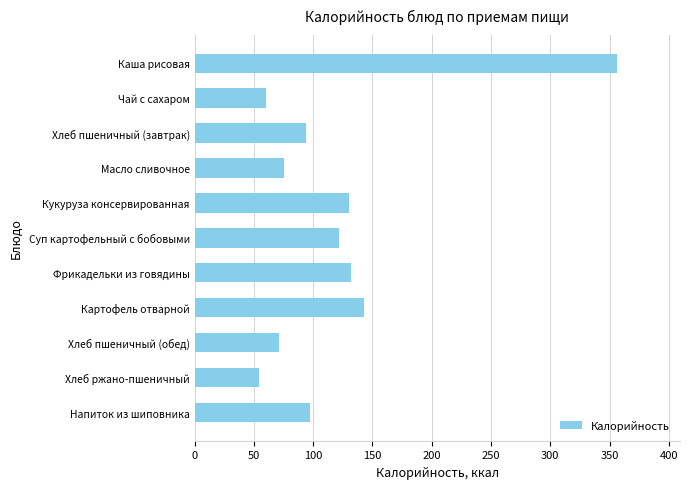

What is the change in value from Хлеб пшеничный (завтрак) to Кукуруза консервированная?

+36